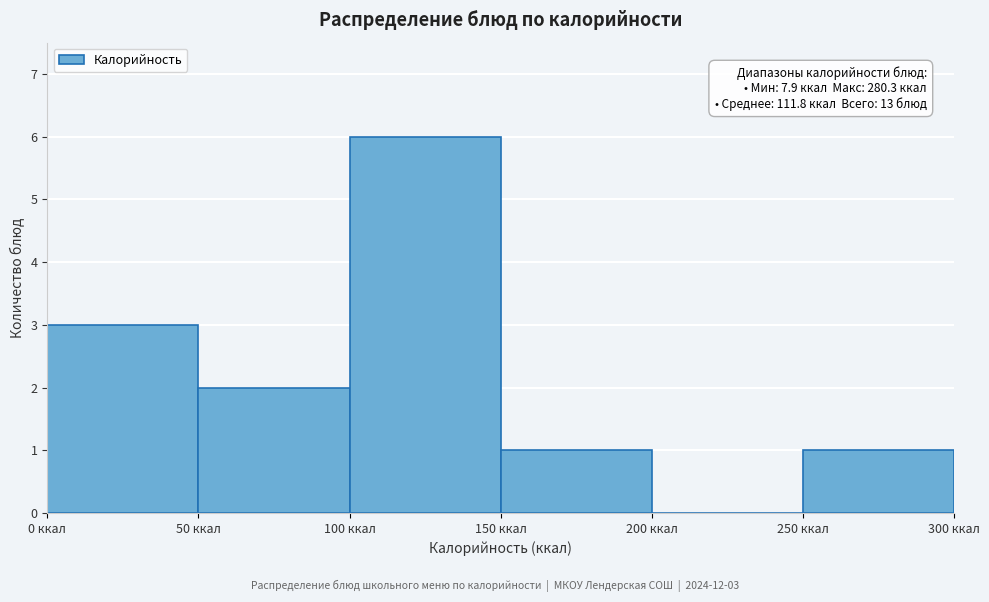

Which range on the x-axis has the tallest bar?

100 to 150